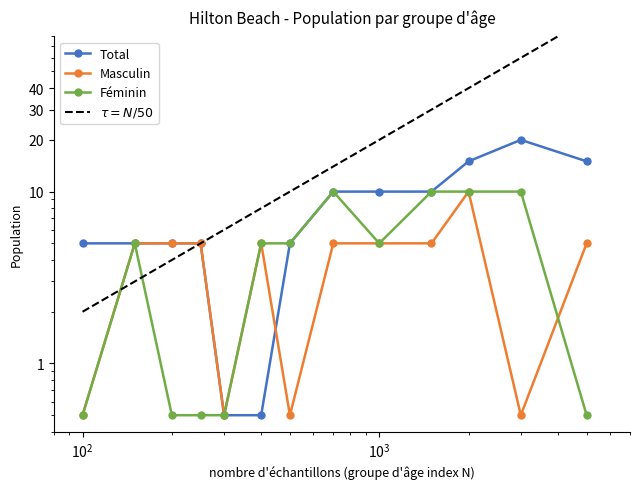

True or false: Féminin has a value of 3.2 at 25-29.

False